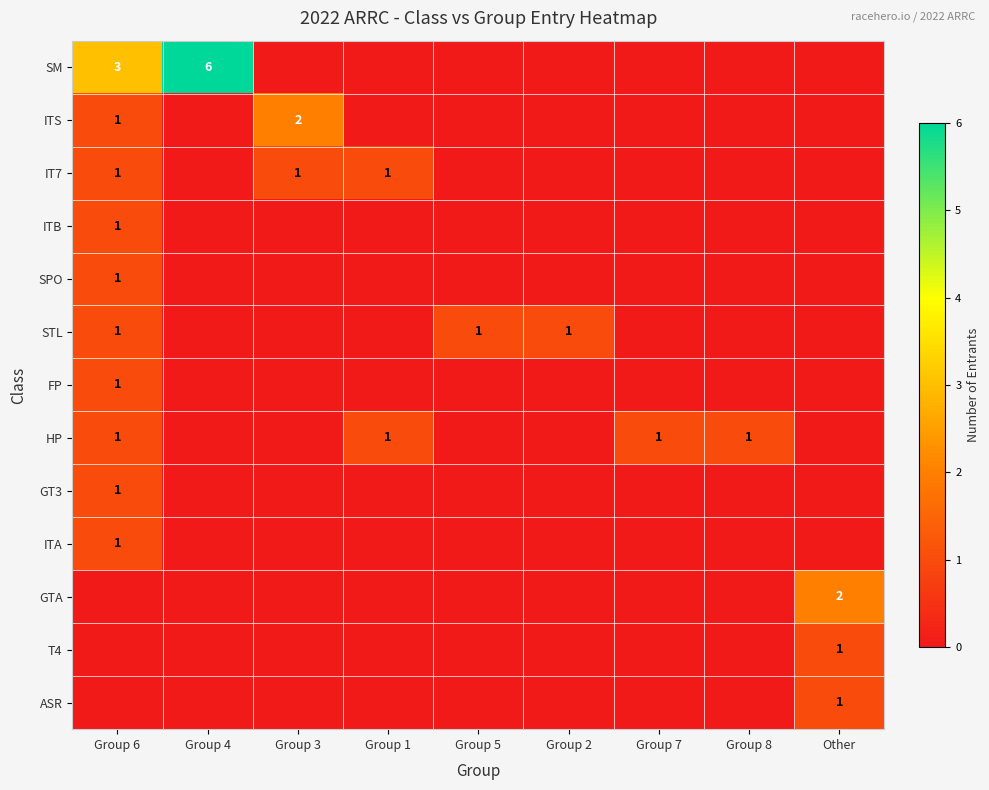

Is it true that HP equals 1 at Group 7?

True